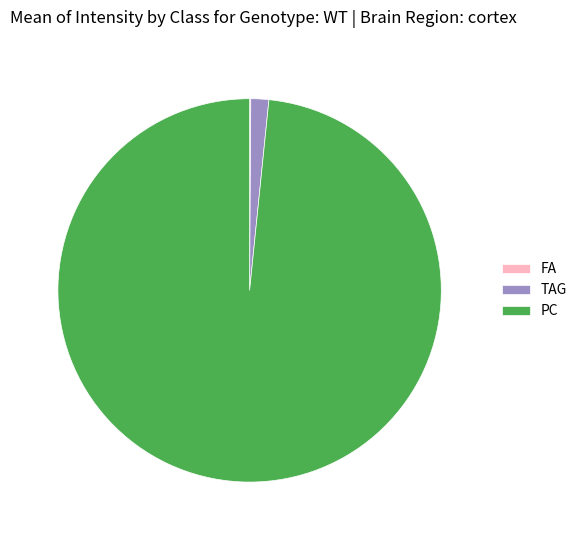

Combined, do PC and TAG account for over 50%?

Yes